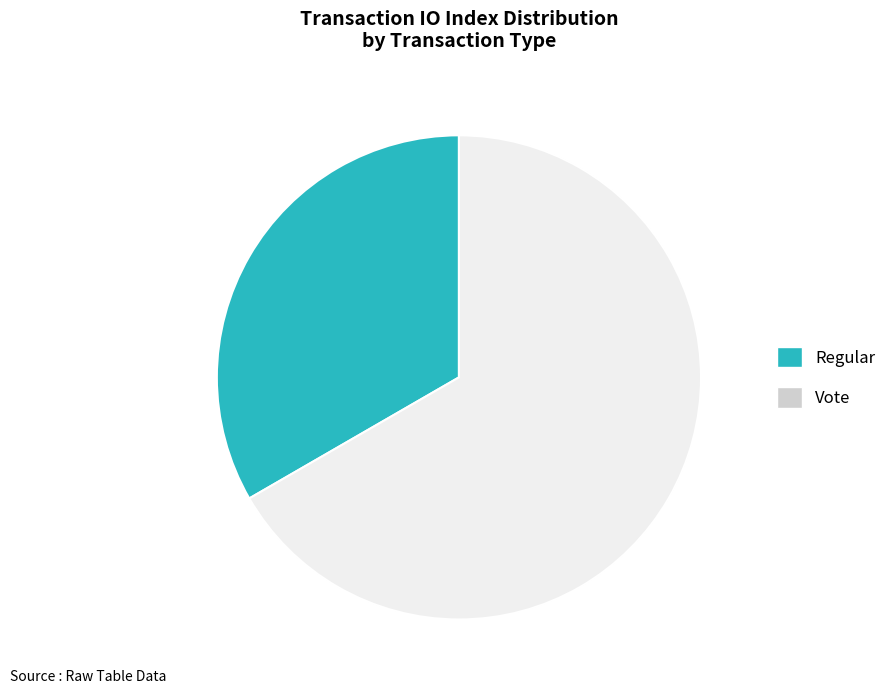

Is the sum of Regular and Vote greater than half?

Yes